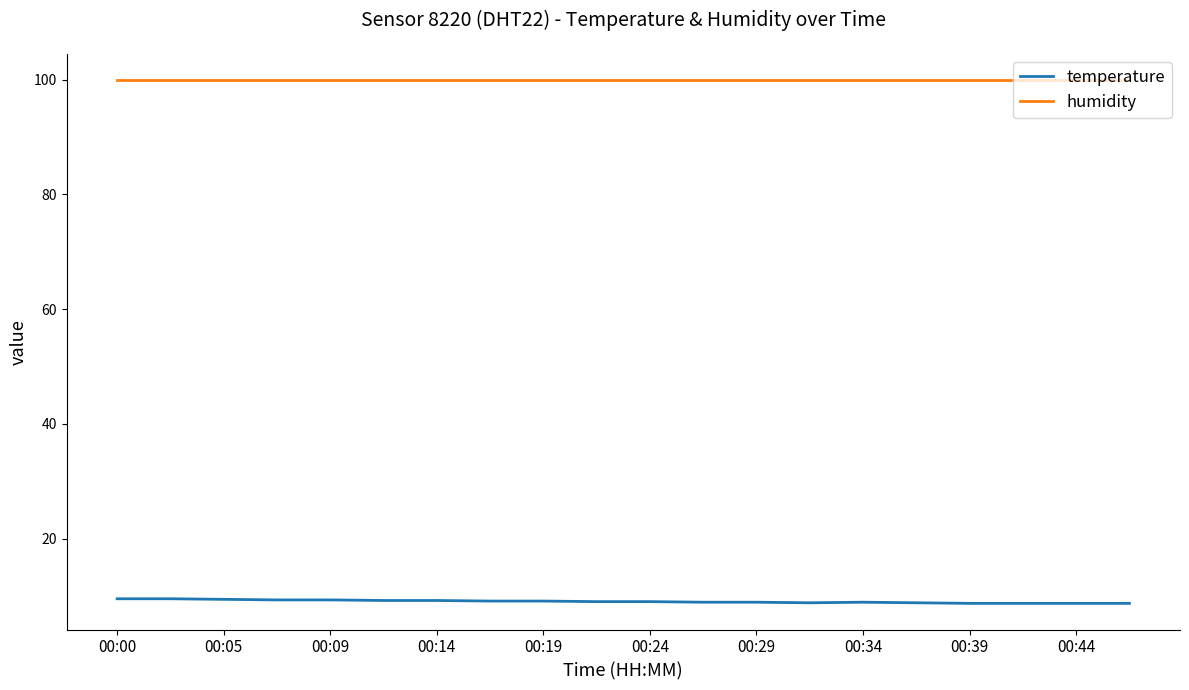

What is the lowest value of the temperature series?

8.7